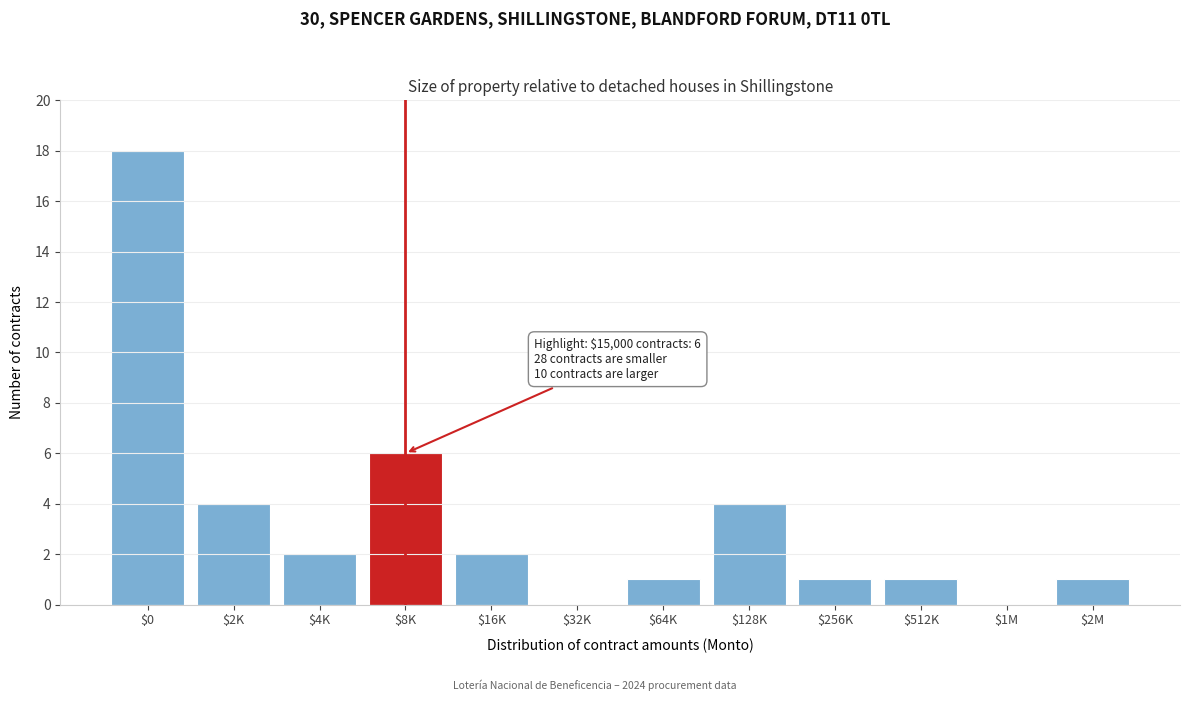

Where is the data nearest to the value 9?

$8K